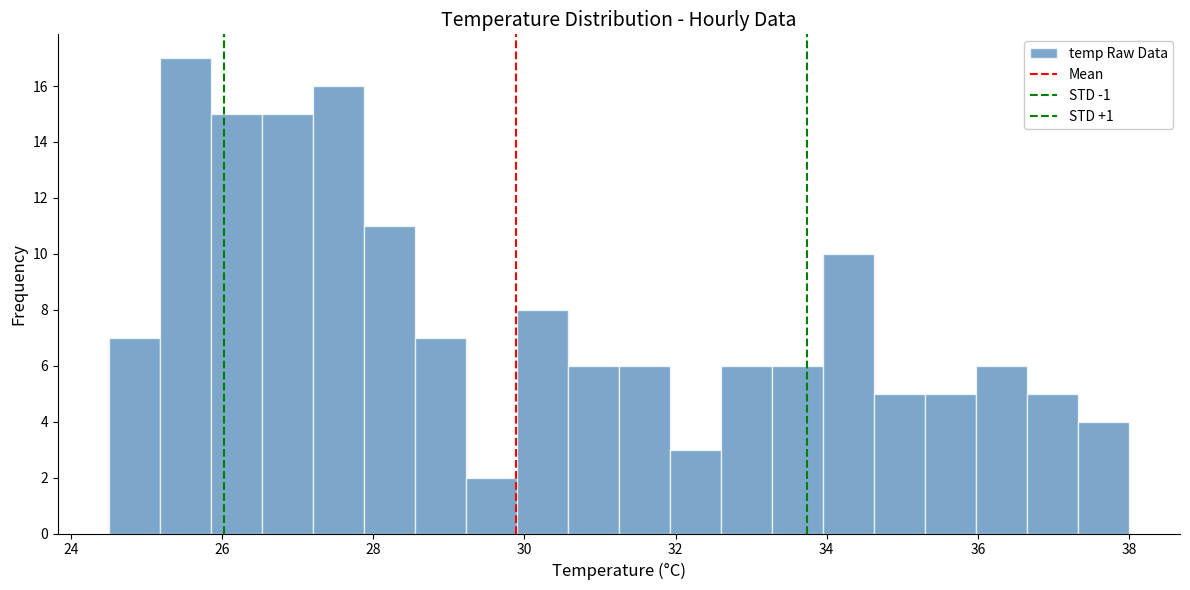

Around what value on the x-axis is the tallest bar? Give the approximate position of its centre, as read against the axis.

25.6